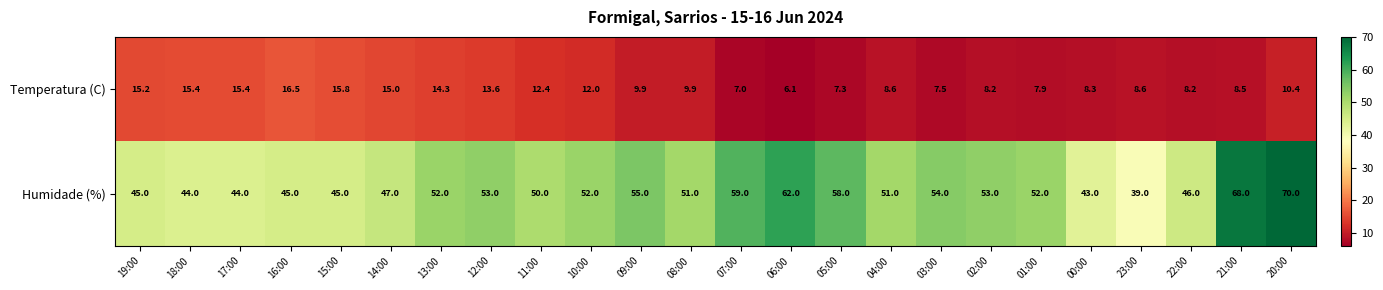

Which series changed the most between 08:00 and 07:00?

Humidade (%)